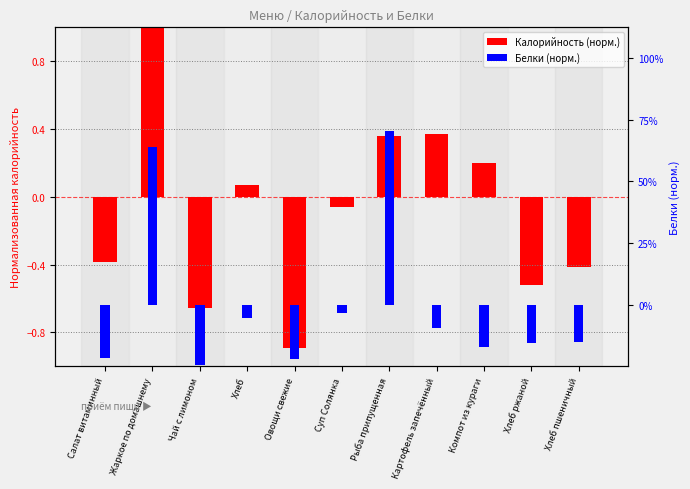

How many values in Белки (норм.) are above zero?

2